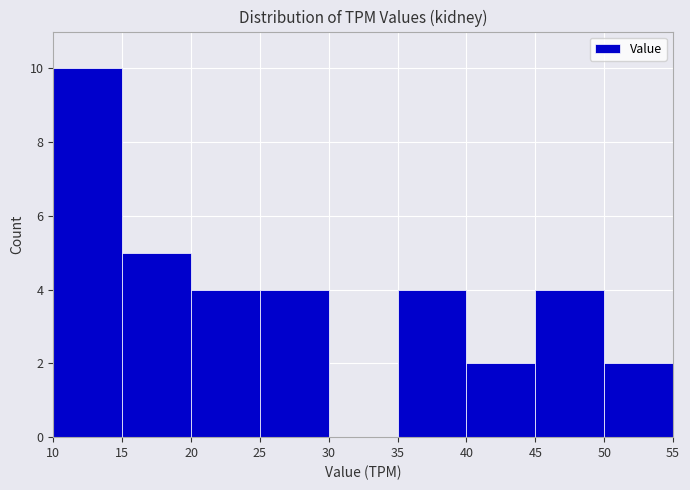

Which range on the x-axis has the tallest bar?

10 to 15